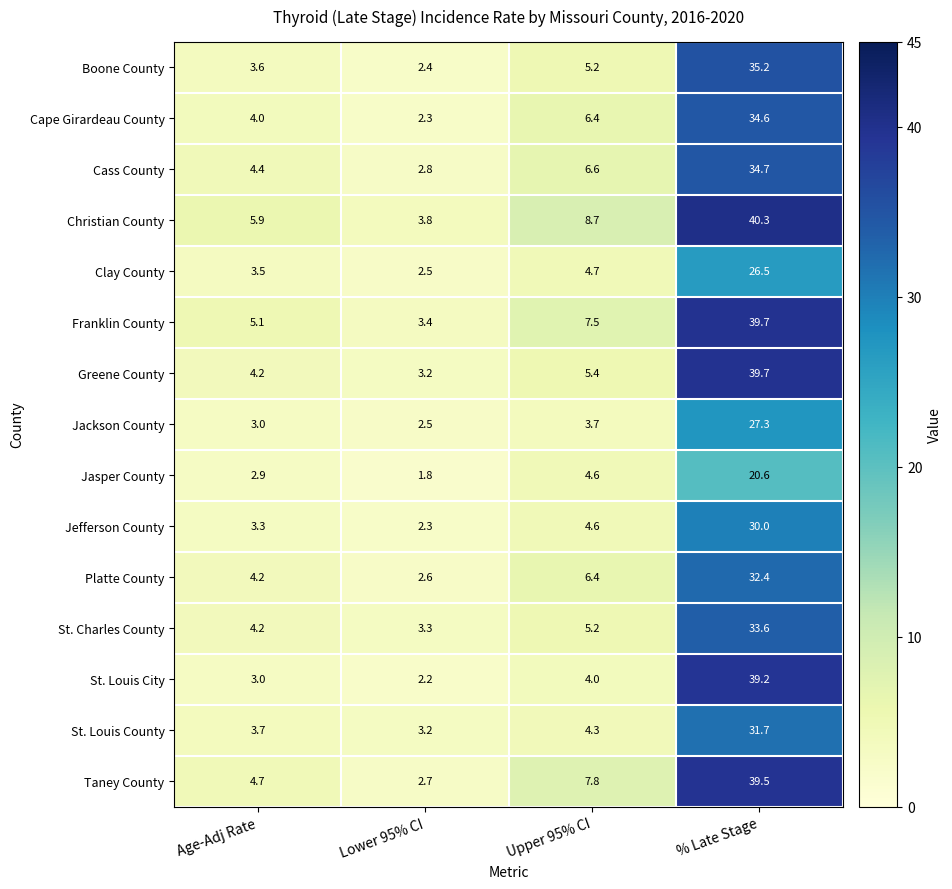

What is the sum of the Taney County values at Age-Adj Rate and Lower 95% CI?

7.4